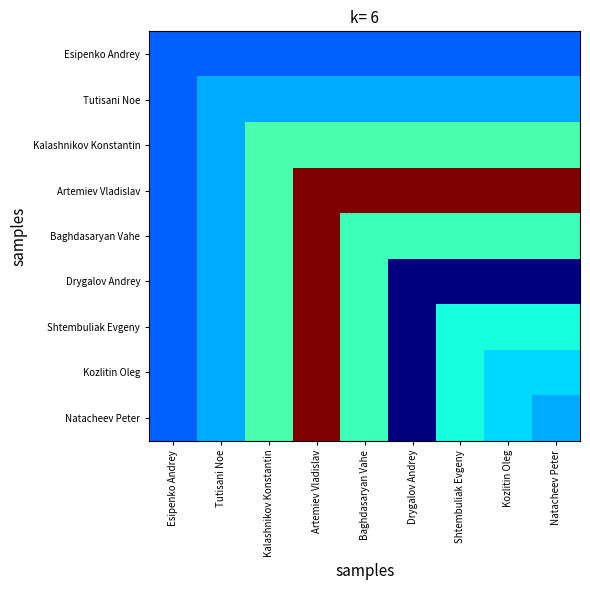

What is the maximum value shown in the chart?

2659